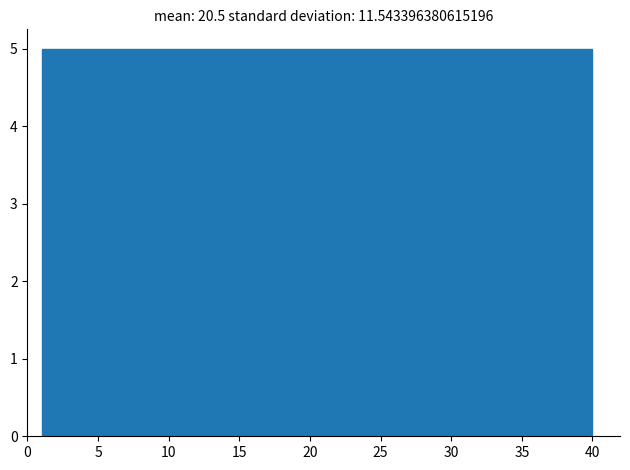

Reading left to right, list every bar in this chart as the range it spans on the x-axis followed by its height. Neither the bar edges nor the heights are printed on the chart, so give them approximately, as read against the axes.

1.0 to 6.0: 5
6.0 to 11.0: 5
11.0 to 15.5: 5
15.5 to 20.5: 5
20.5 to 25.5: 5
25.5 to 30.5: 5
30.5 to 35.0: 5
35.0 to 40.0: 5